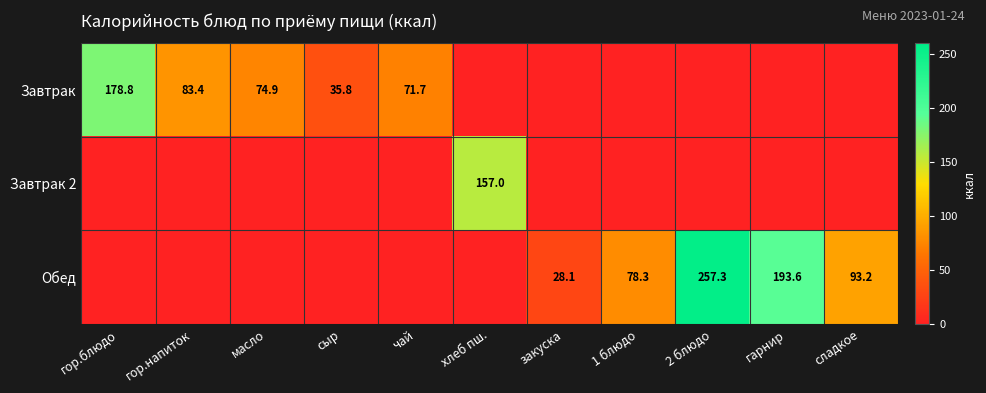

True or false: Завтрак 2 has a value of 279.8 at хлеб пш..

False